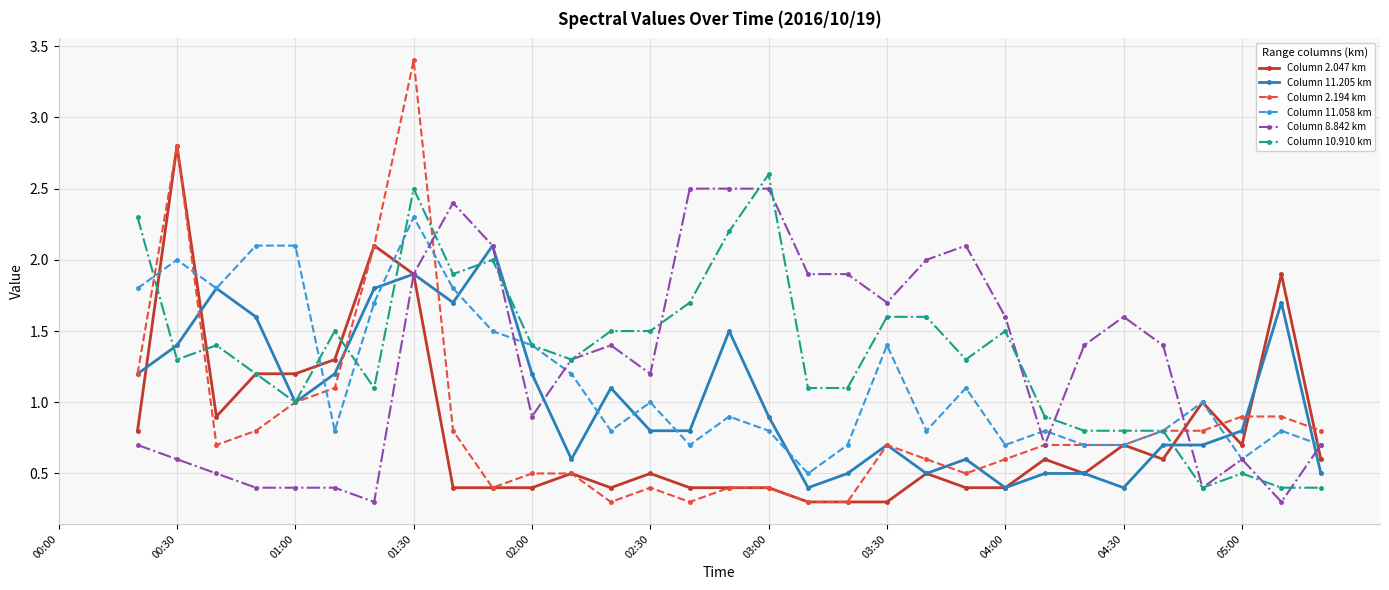

What is the maximum value shown in the chart?

3.4